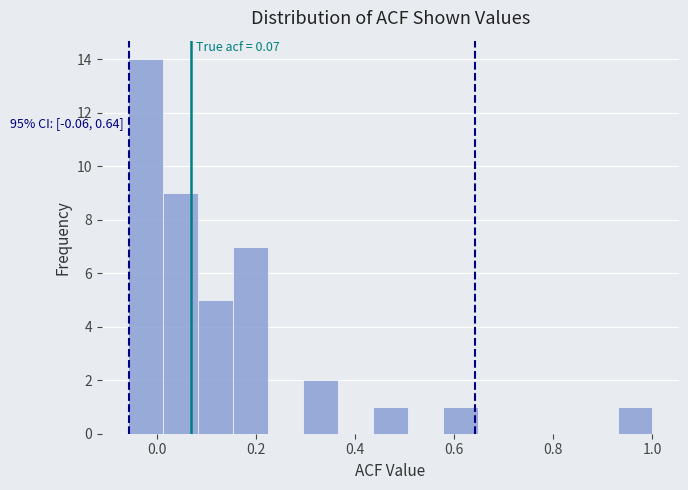

Around what value on the x-axis is the tallest bar? Give the approximate position of its centre, as read against the axis.

-0.02